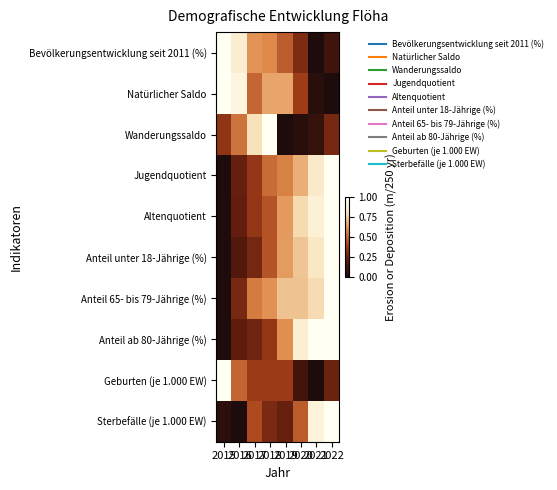

Between 2018 and 2022, which series saw the biggest shift?

Wanderungssaldo